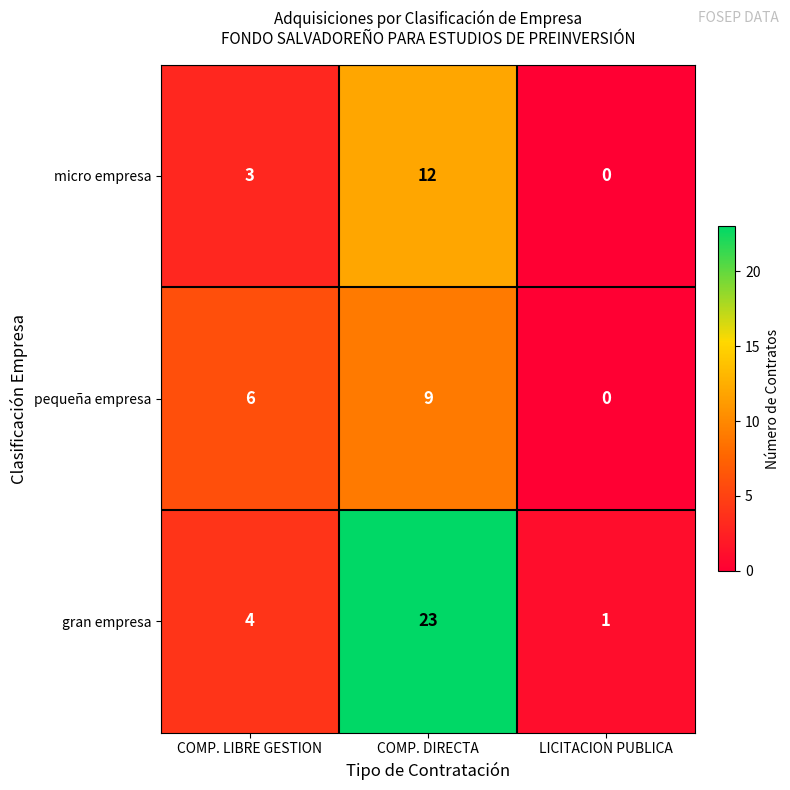

Reading left to right, what are all the values shown in this chart?

micro empresa: COMP. LIBRE GESTION=3	COMP. DIRECTA=12	LICITACION PUBLICA=0
pequeña empresa: COMP. LIBRE GESTION=6	COMP. DIRECTA=9	LICITACION PUBLICA=0
gran empresa: COMP. LIBRE GESTION=4	COMP. DIRECTA=23	LICITACION PUBLICA=1